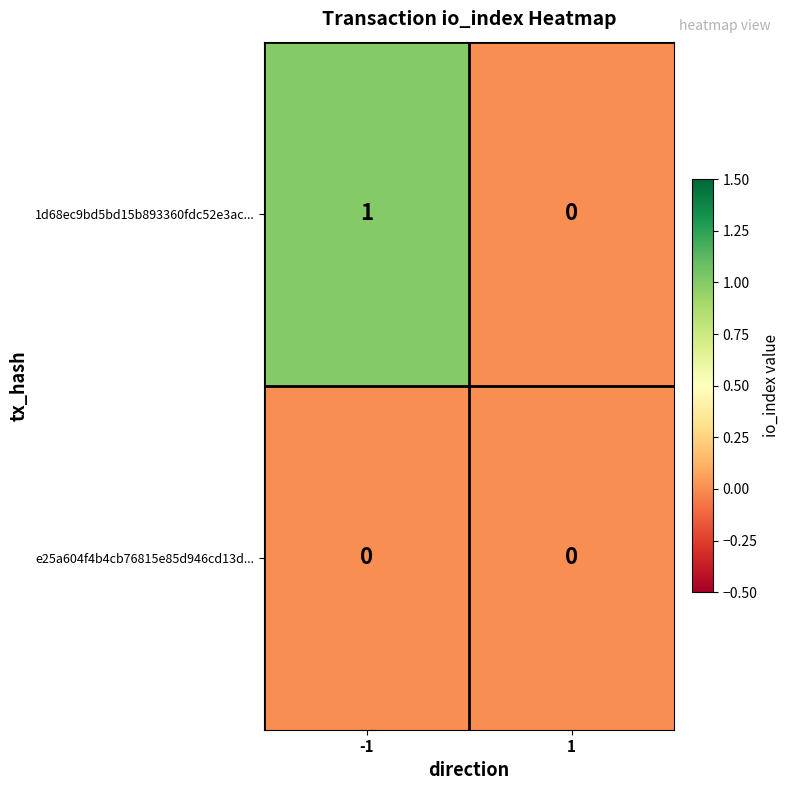

Is the value of e25a604f4b4cb76815e85d946cd13d... at 1 greater than the value of 1d68ec9bd5bd15b893360fdc52e3ac... at -1?

No